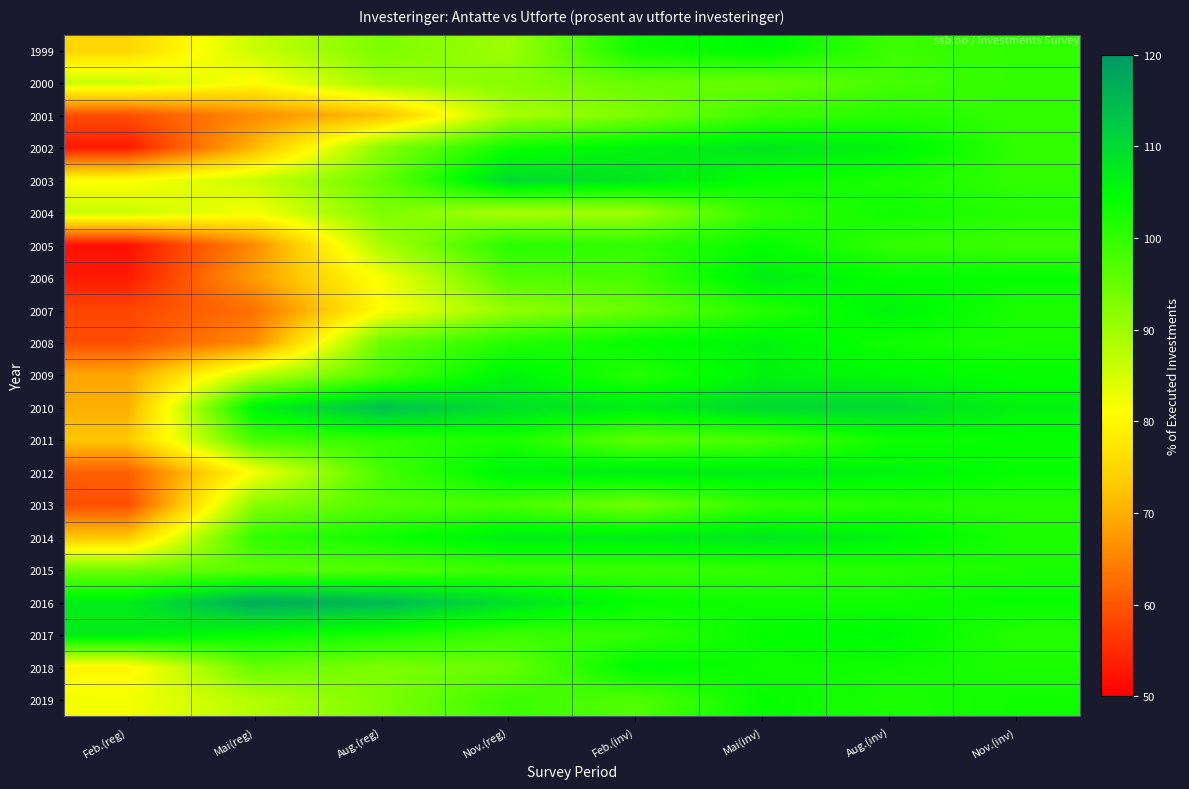

List the series in order of their peak value, highest first.

2016, 2010, 2003, 2002, 2014, 2006, 2012, 2017, 2007, 2008, 2009, 1999, 2018, 2005, 2011, 2019, 2004, 2015, 2001, 2013, 2000